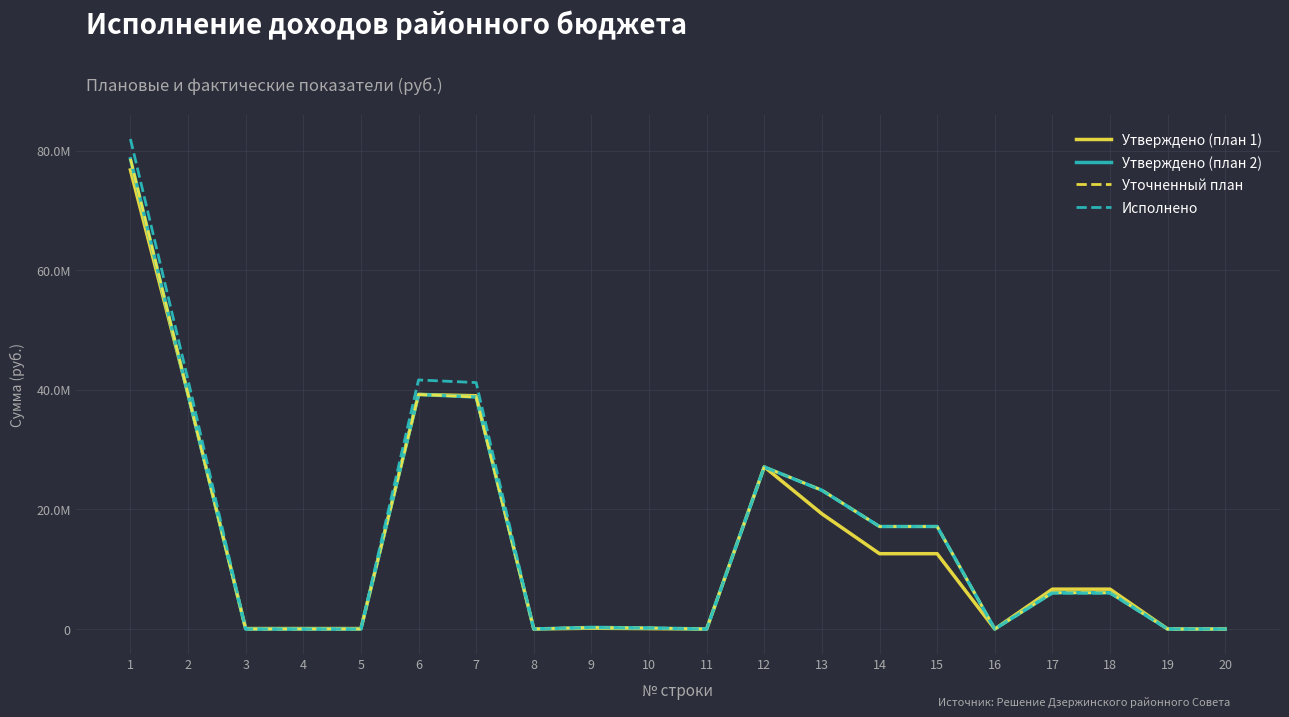

What is the spread (max minus min) of values at 10?

98912.0